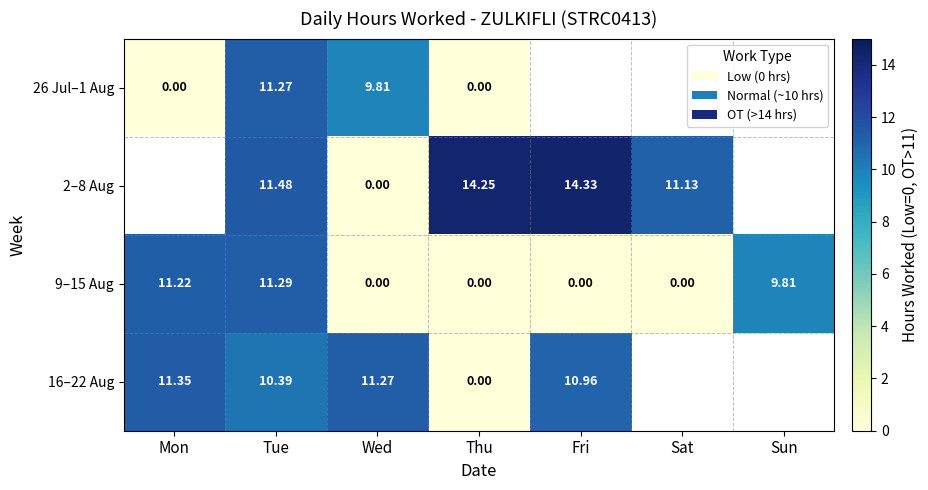

Which series has the largest total across all categories?

9–15 Aug